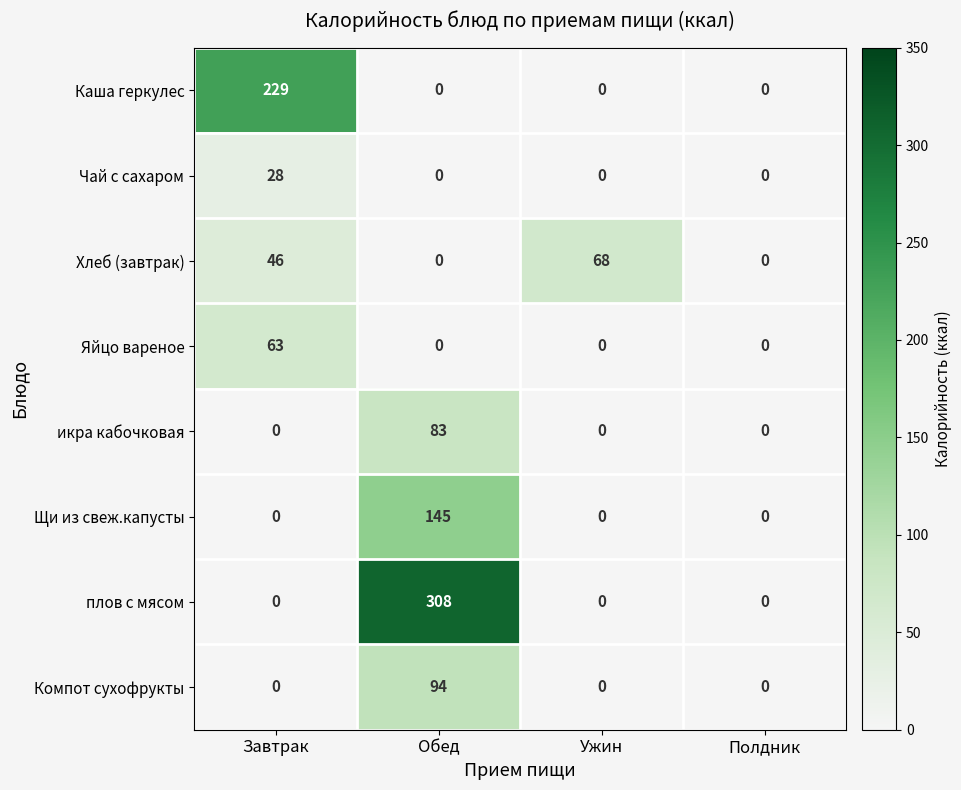

Rank the series by their maximum value, from lowest to highest.

Чай с сахаром, Яйцо вареное, Хлеб (завтрак), икра кабочковая, Компот сухофрукты, Щи из свеж.капусты, Каша геркулес, плов с мясом